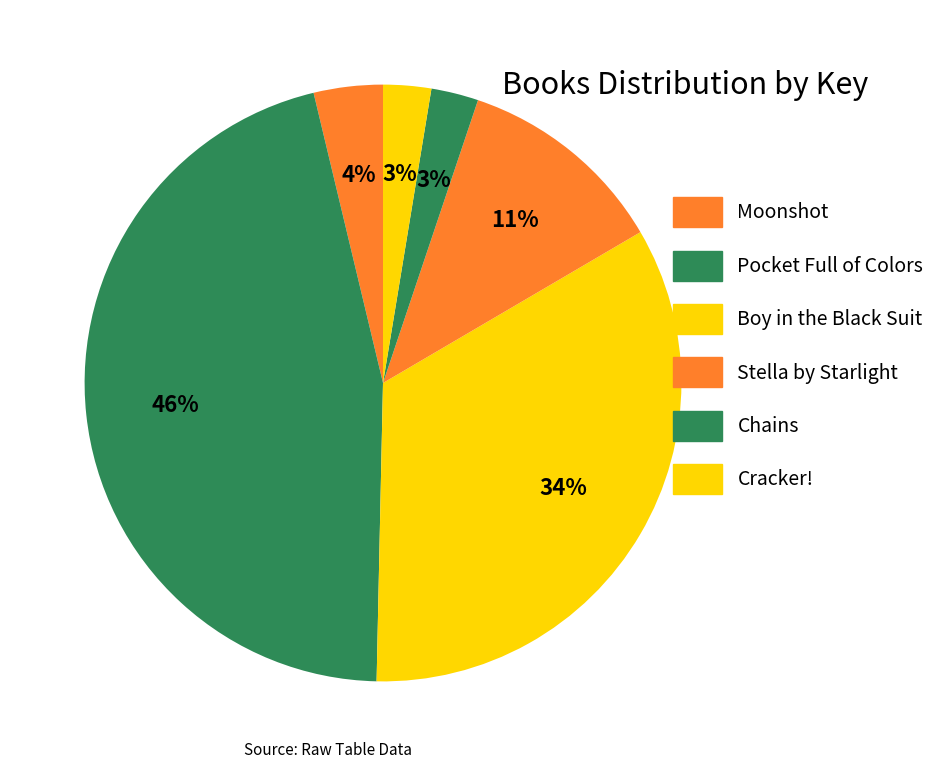

The Moonshot slice represents 4% of the pie. True or false?

True